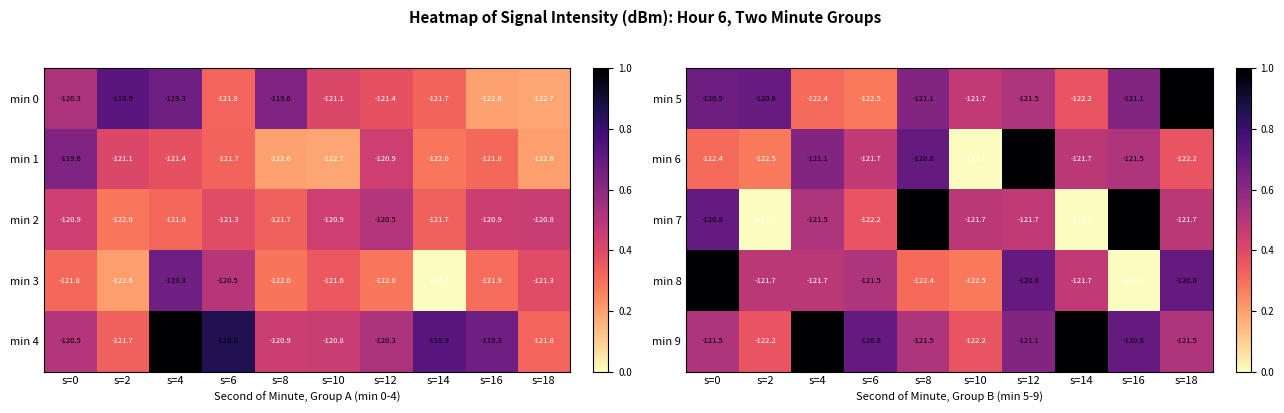

What value does the min 6 series have at s=10?

-123.7